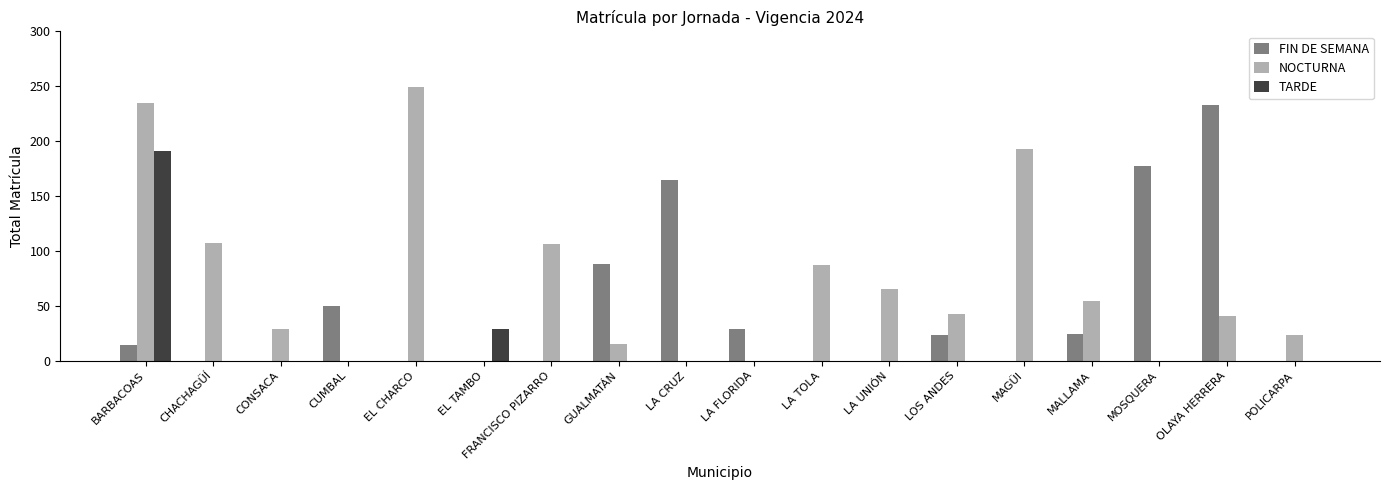

What are all the series names shown in the legend?

FIN DE SEMANA, NOCTURNA, TARDE